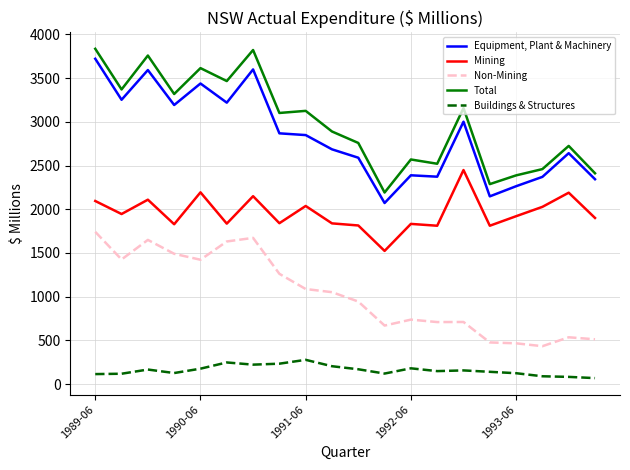

How many lines are shown in the chart?

5